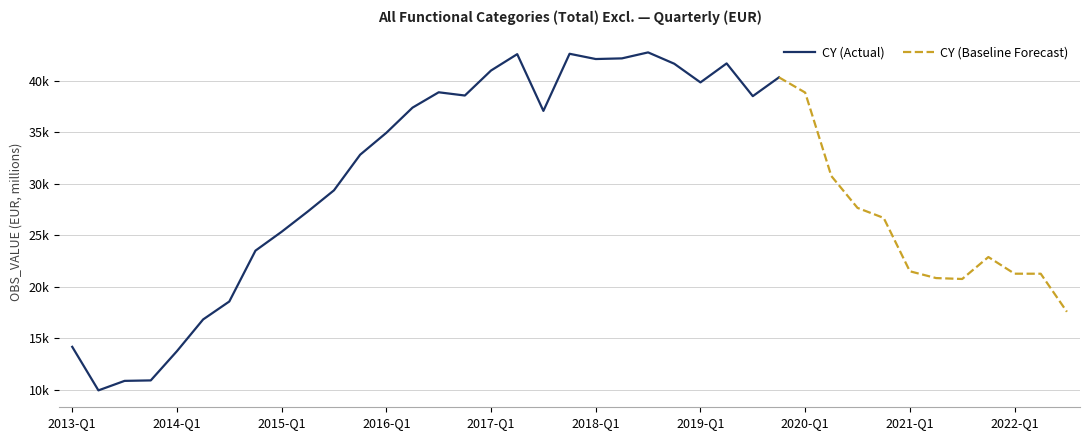

List the labels in order of value, smallest first.

2013-Q2, 2013-Q3, 2013-Q4, 2014-Q1, 2013-Q1, 2014-Q2, 2022-Q3, 2014-Q3, 2021-Q3, 2021-Q2, 2022-Q2, 2022-Q1, 2021-Q1, 2021-Q4, 2014-Q4, 2015-Q1, 2020-Q4, 2015-Q2, 2020-Q3, 2015-Q3, 2020-Q2, 2015-Q4, 2016-Q1, 2017-Q3, 2016-Q2, 2019-Q3, 2016-Q4, 2020-Q1, 2016-Q3, 2019-Q1, 2019-Q4, 2017-Q1, 2018-Q4, 2019-Q2, 2018-Q1, 2018-Q2, 2017-Q2, 2017-Q4, 2018-Q3